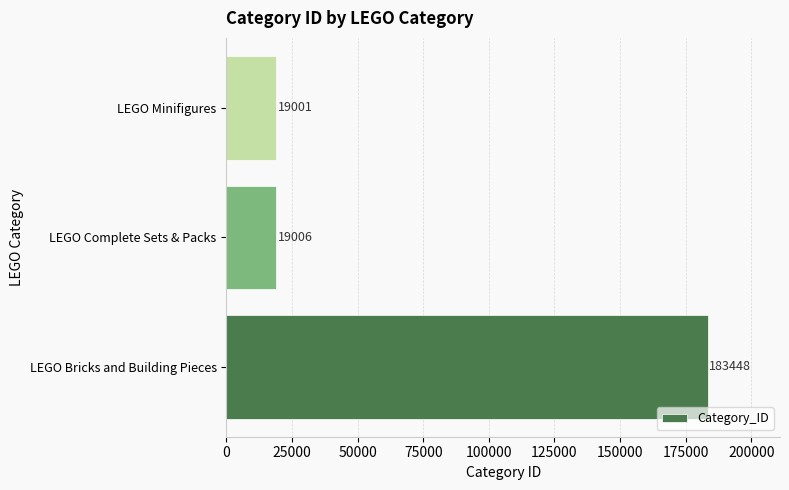

What is the average value?

73818